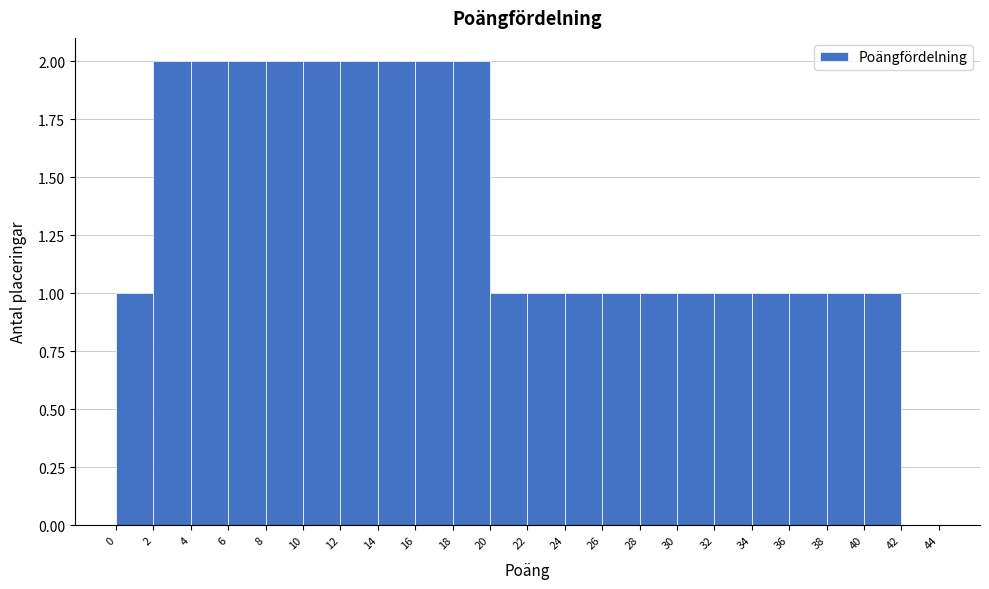

How tall is the bar that spans 32 to 34 on the x-axis? The values are not printed on the chart, so give them approximately, as read against the axis.

1